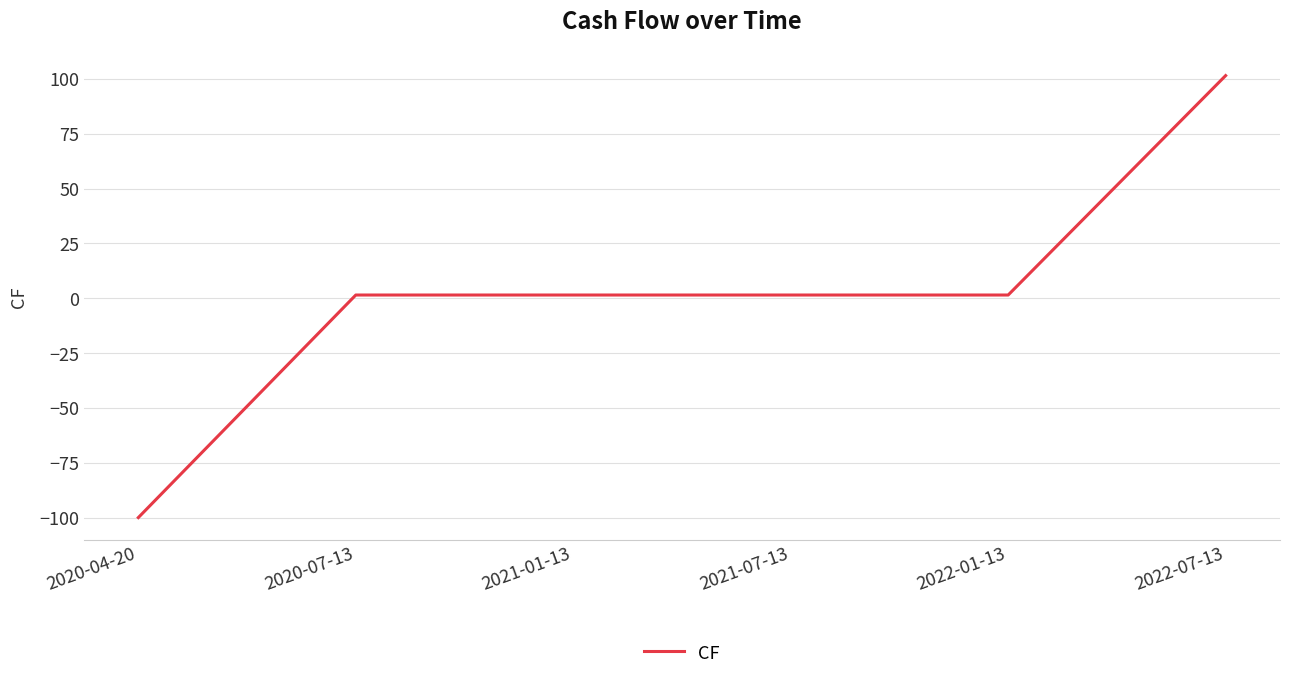

Reading left to right, list all the values displayed in this chart.

-99.9	1.5	1.5	1.5	1.5	101.5